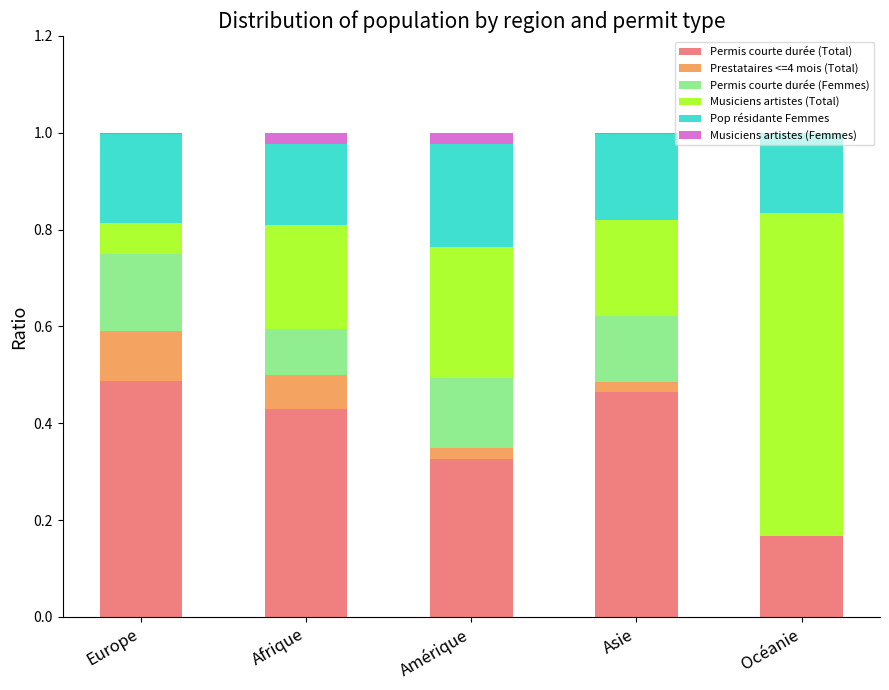

True or false: Permis courte durée (Total) has a value of 0.1 at Océanie.

False